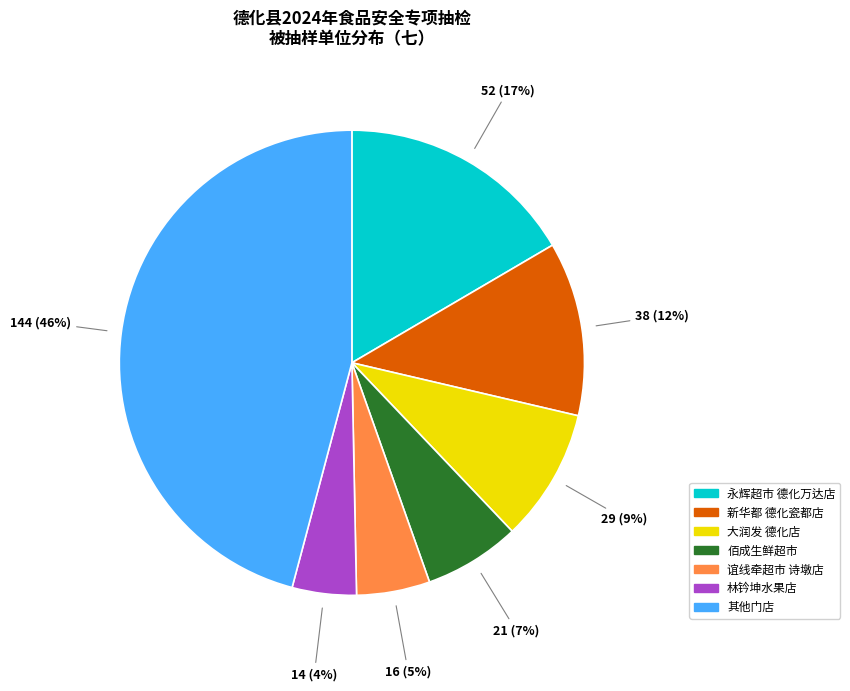

To the nearest percent, what is the difference between the 佰成生鲜超市 and 谊线牵超市 诗墩店 slice percentages?

2%